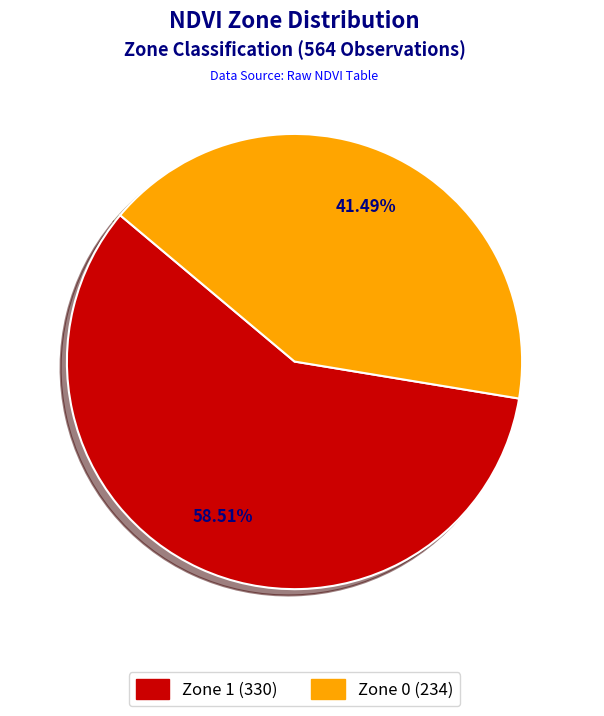

Which slice is the smallest?

Zone 0